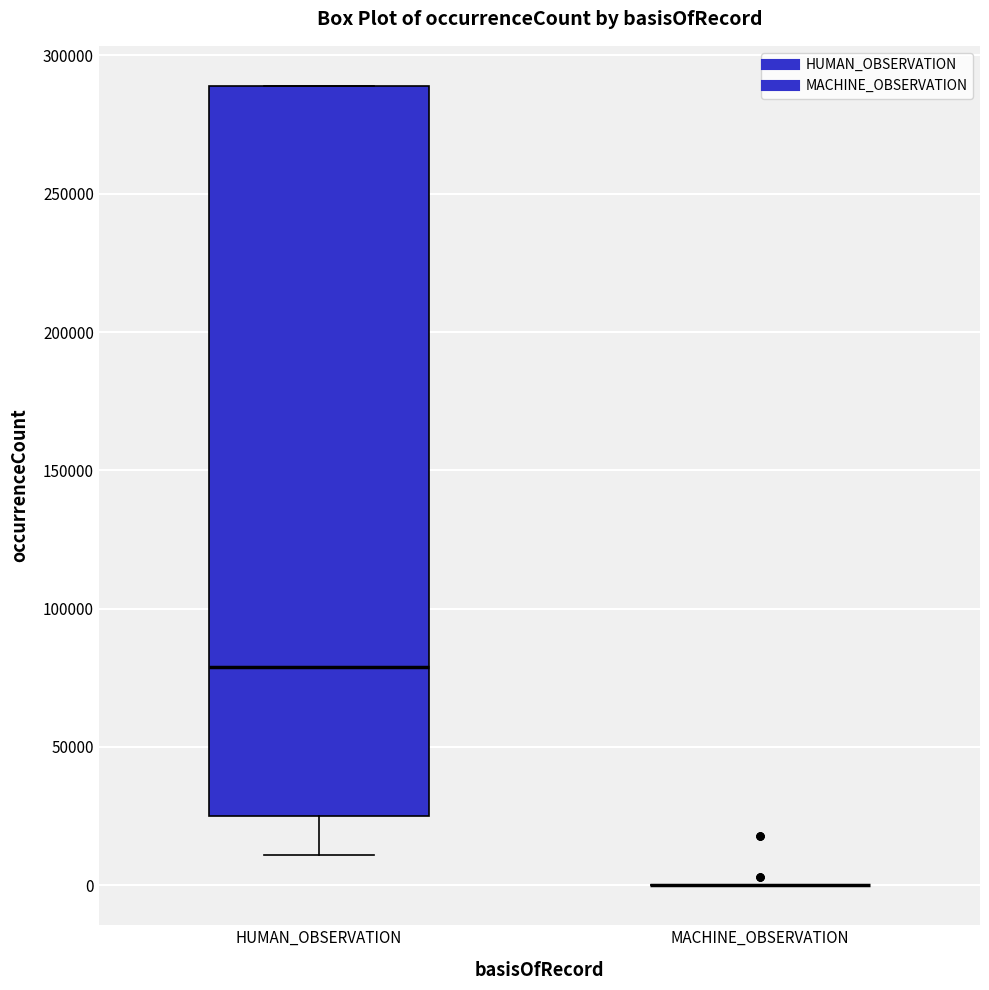

Reading left to right, transcribe this box plot: for each box, give where its median line is, the range the box spans, and where its two whiskers end, as read against the y-axis. The values are not printed on the chart, so give them approximately, as read against the axis.

HUMAN_OBSERVATION: median 80000, box 25000 to 290000, whiskers 10000 to 290000
MACHINE_OBSERVATION: box collapsed to a line at 0, whiskers 0 to 0